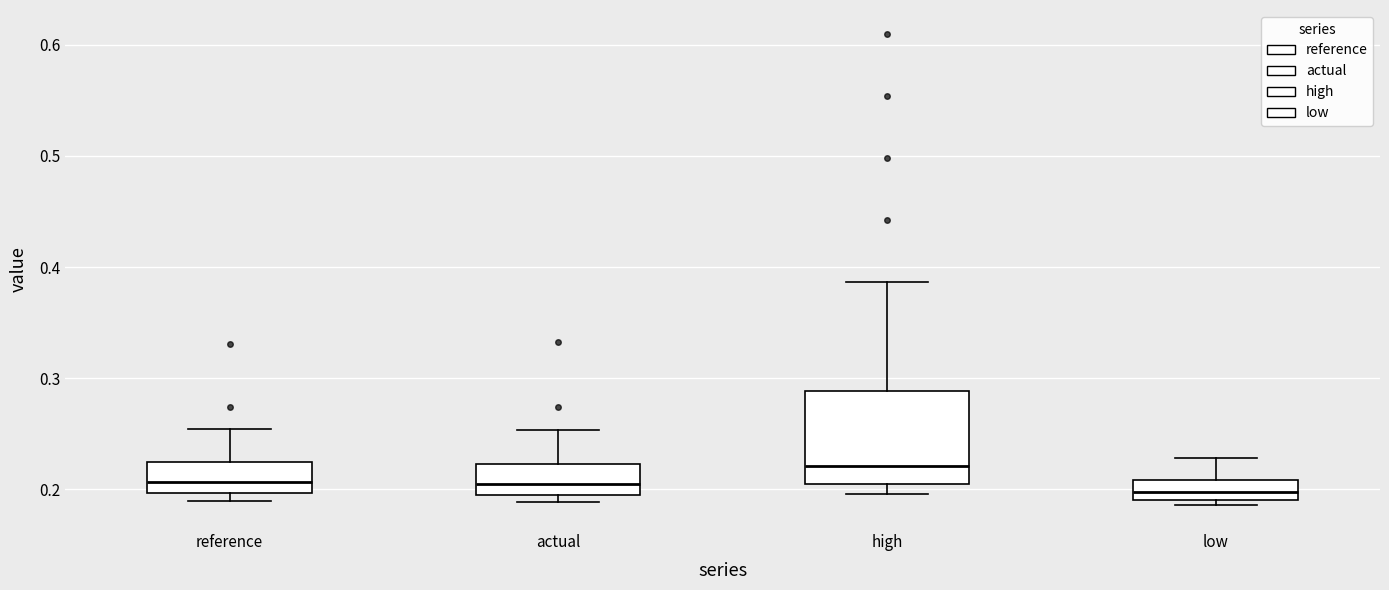

Where is the upper edge of the box for low on the y-axis? The values are not printed on the chart, so give them approximately, as read against the axis.

0.21